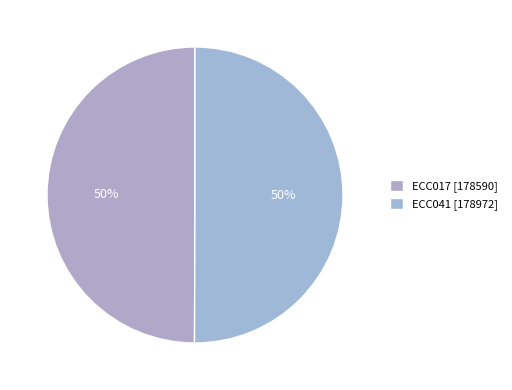

True or false: ECC041 accounts for 63% of the total.

False